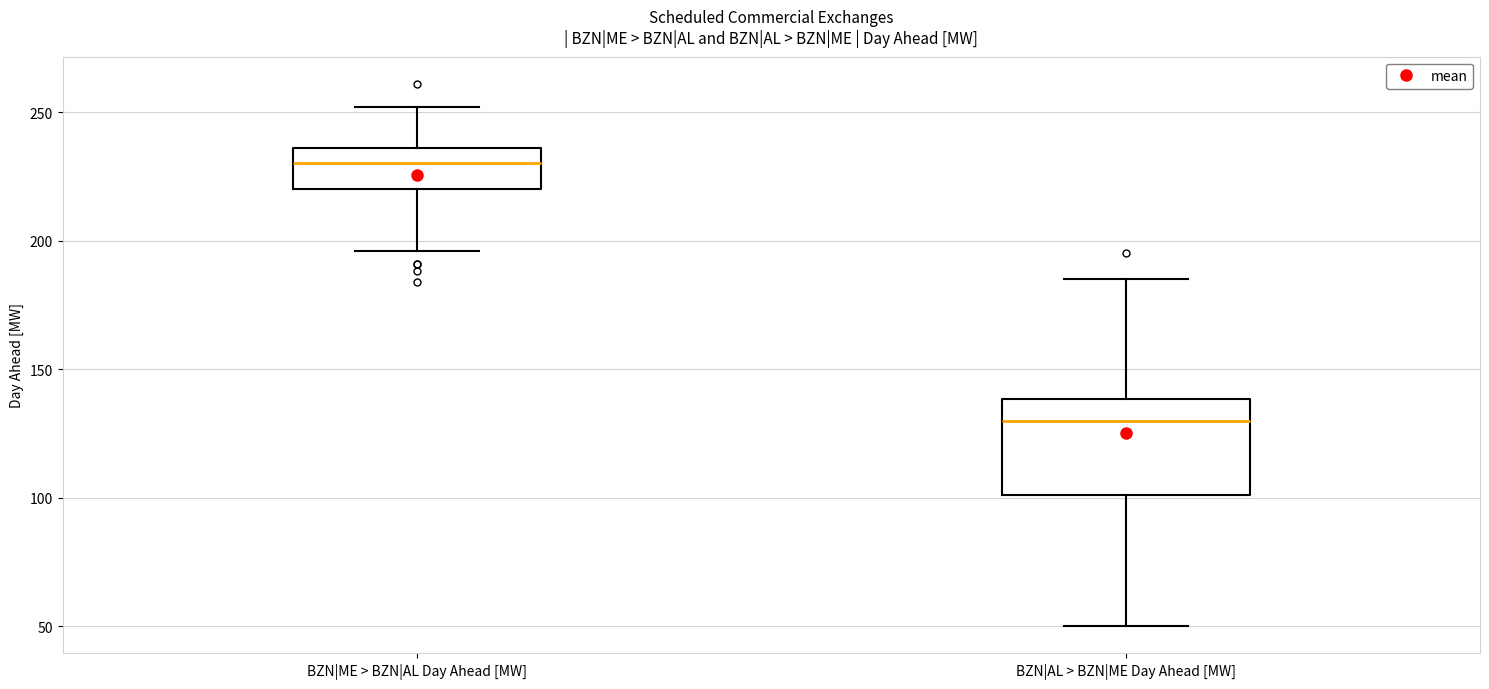

Reading left to right, transcribe this box plot: for each box, give where its median line is, the range the box spans, and where its two whiskers end, as read against the y-axis. The values are not printed on the chart, so give them approximately, as read against the axis.

BZN|ME > BZN|AL Day Ahead [MW]: median 230, box 220 to 235, whiskers 195 to 250
BZN|AL > BZN|ME Day Ahead [MW]: median 130, box 100 to 140, whiskers 50 to 185